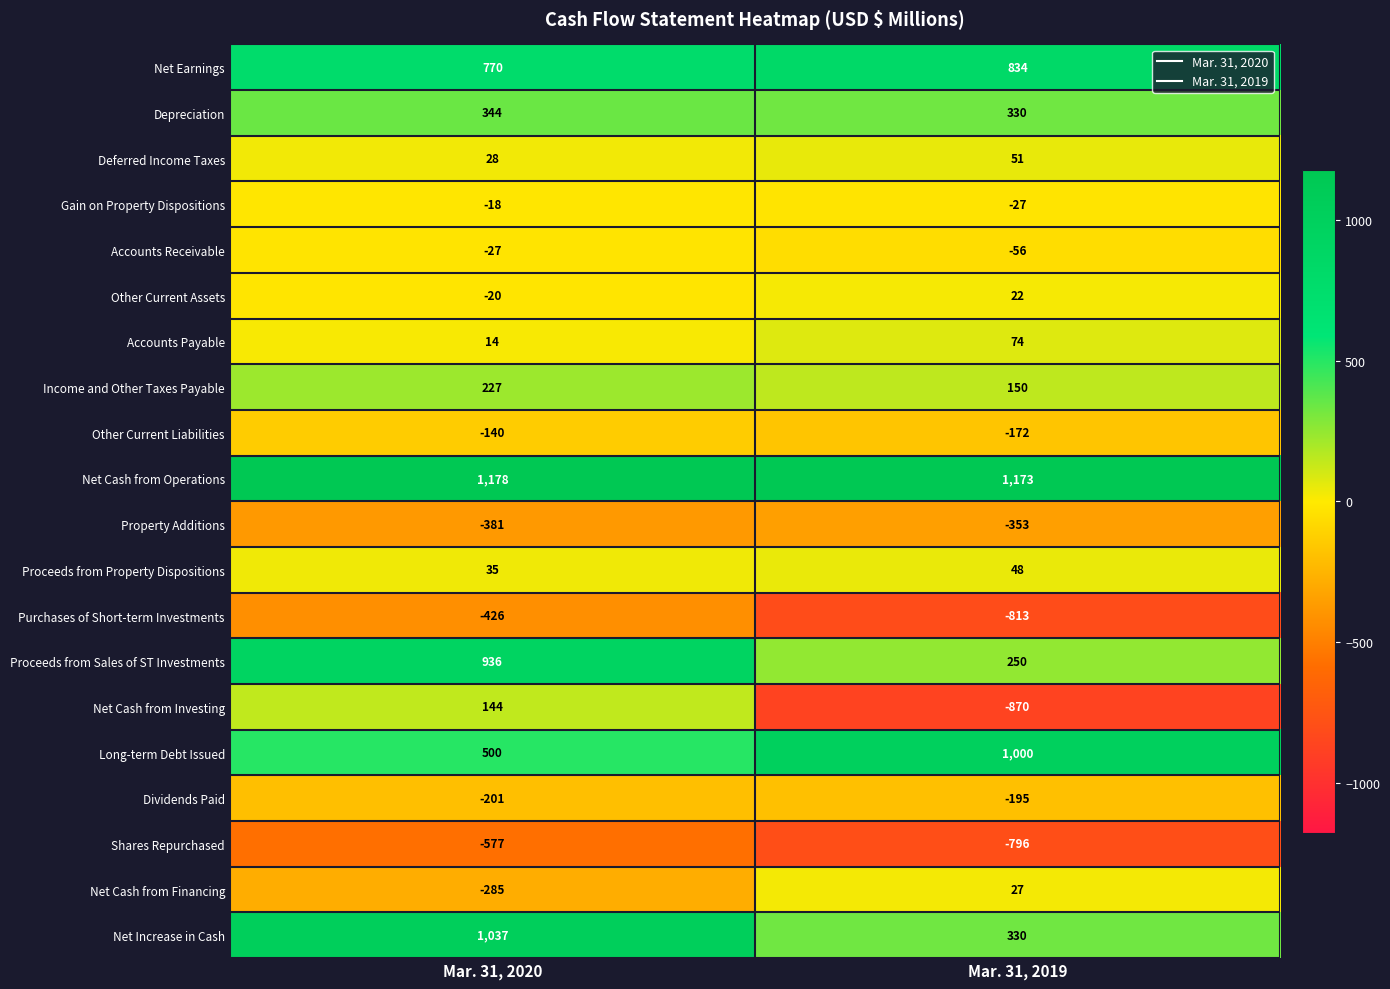

At how many categories does at least one series exceed 382?

2